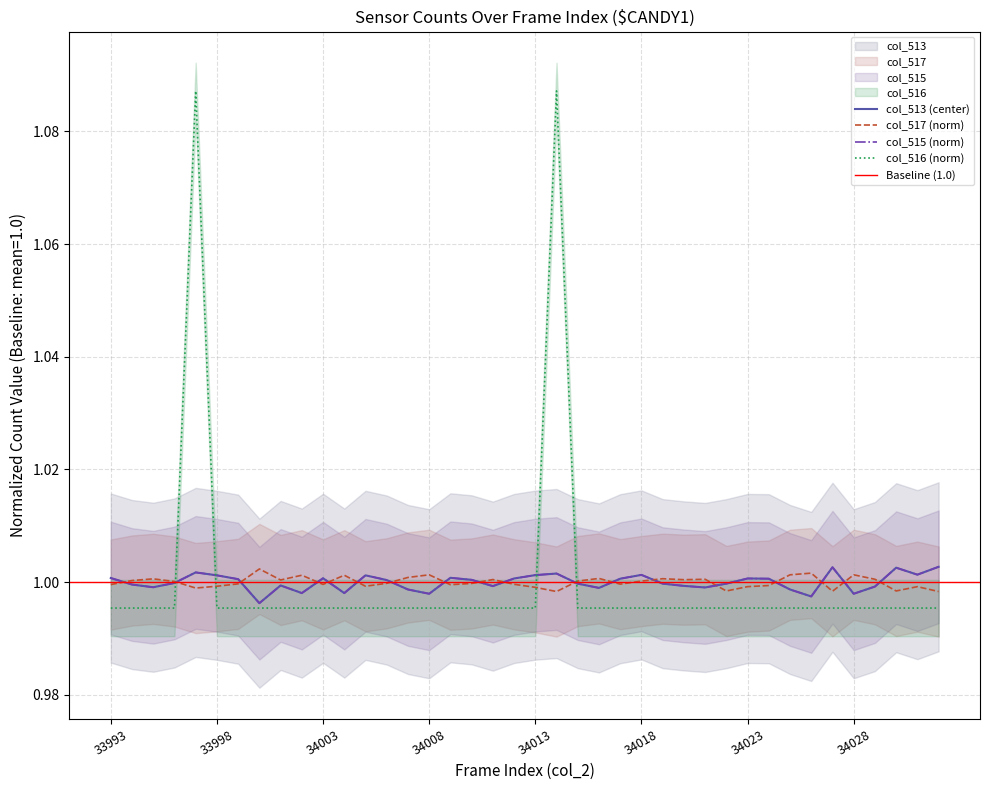

At how many categories does at least one series exceed 1?

39